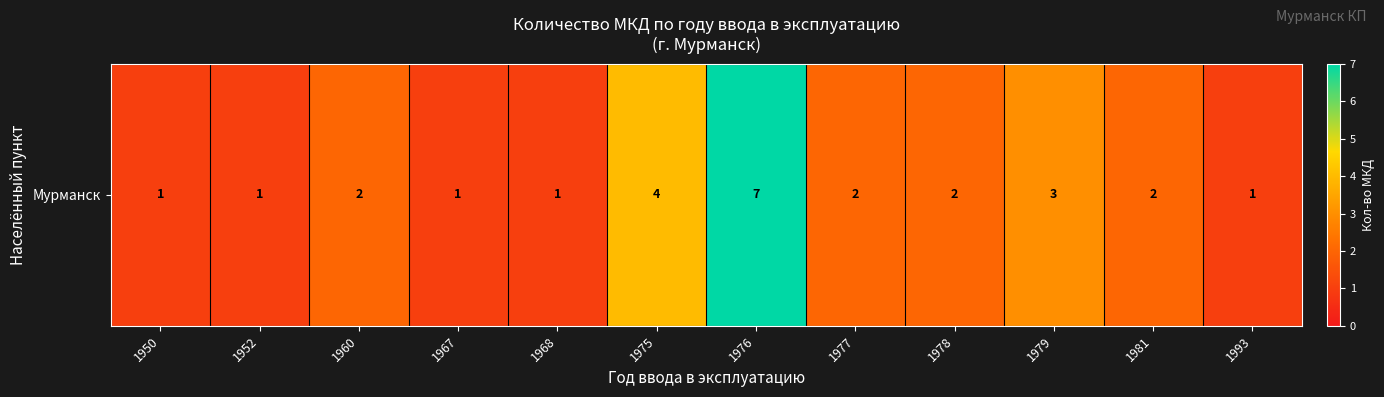

Reading left to right, what are all the values shown in this chart?

1950=1	1952=1	1960=2	1967=1	1968=1	1975=4	1976=7	1977=2	1978=2	1979=3	1981=2	1993=1